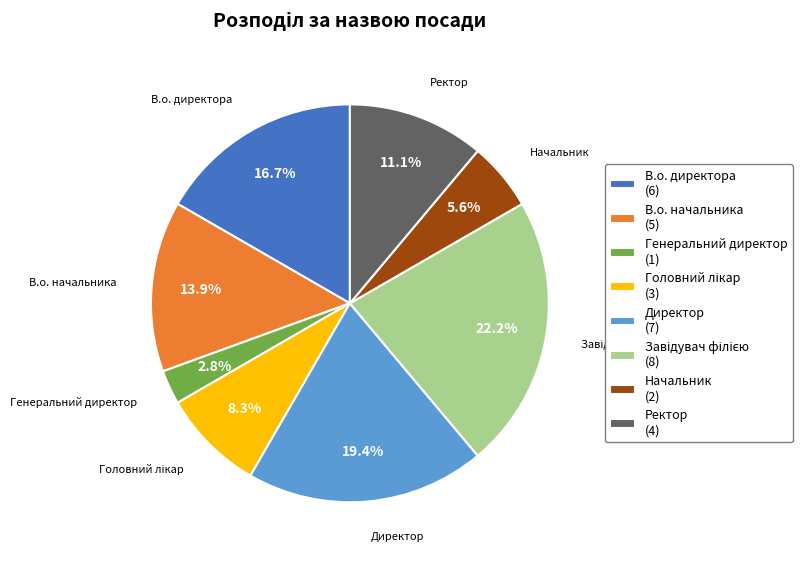

What is the smallest slice in the pie chart?

Генеральний директор